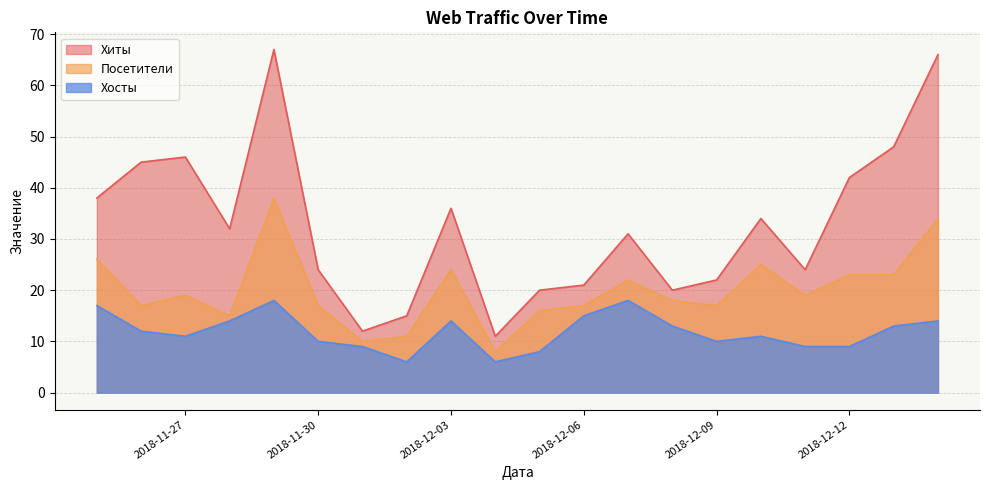

How many lines are shown in the chart?

3